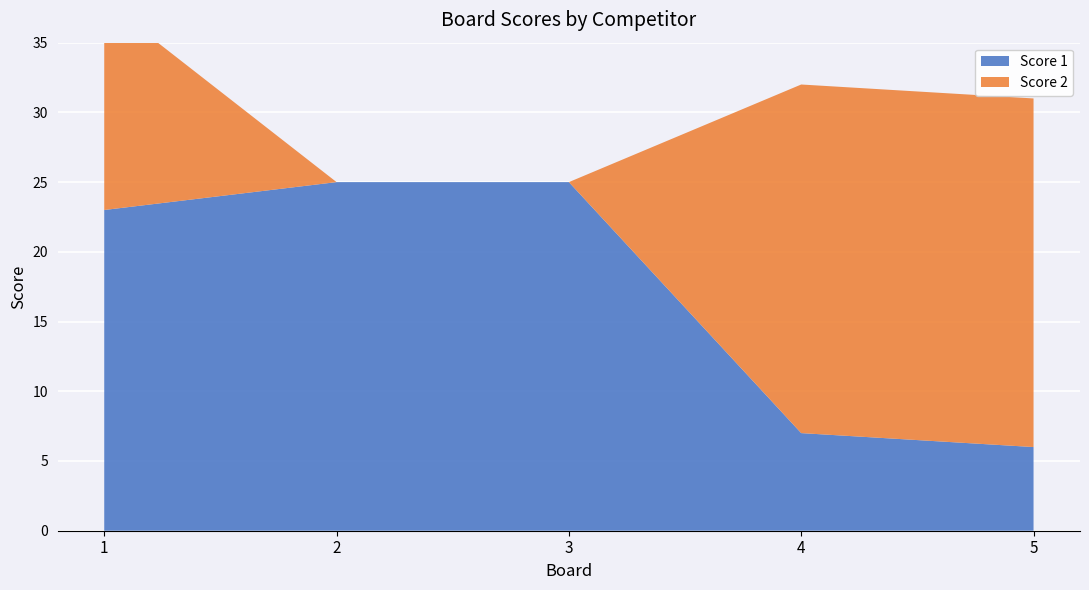

Reading right to left, transcribe all the data shown in this chart.

Score 1: 6	7	25	25	23
Score 2: 25	25	0	0	15